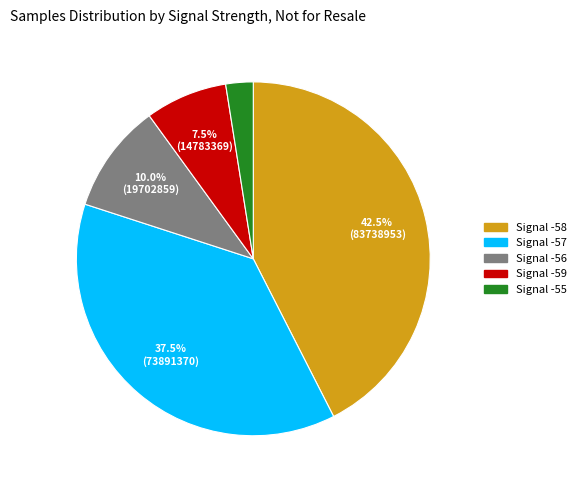

Does any single category account for the majority?

No